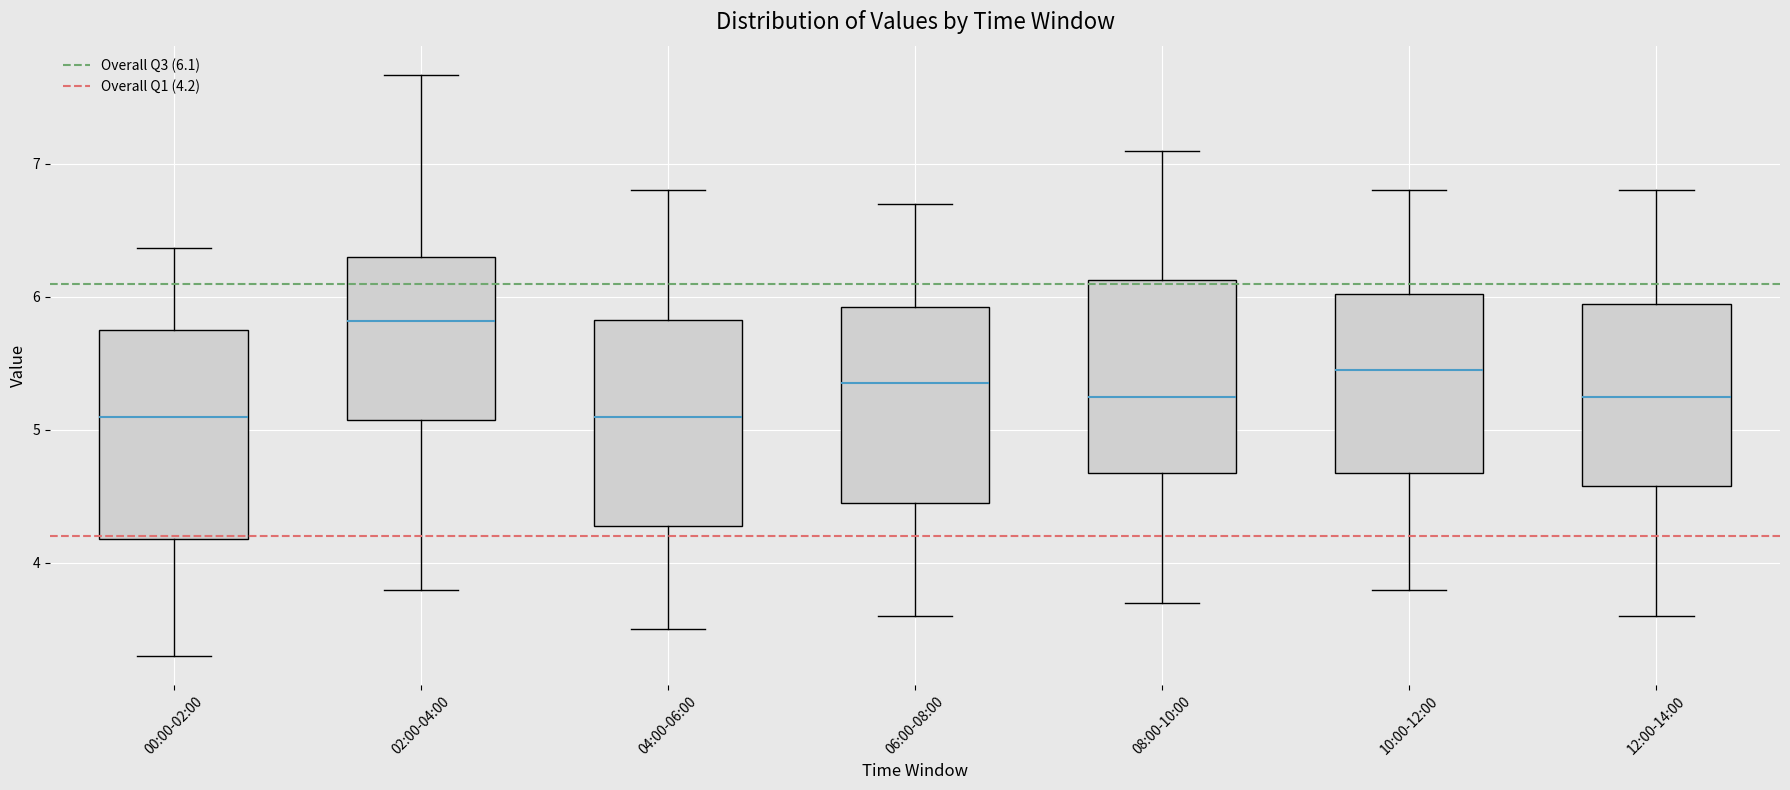

Reading left to right, read every box against the y-axis: the position of its median line, the range the box covers, and the ends of its whiskers. The values are not printed on the chart, so give them approximately, as read against the axis.

00:00-02:00: median 5.1, box 4.2 to 5.7, whiskers 3.3 to 6.4
02:00-04:00: median 5.8, box 5.1 to 6.3, whiskers 3.8 to 7.7
04:00-06:00: median 5.1, box 4.3 to 5.8, whiskers 3.5 to 6.8
06:00-08:00: median 5.4, box 4.5 to 5.9, whiskers 3.6 to 6.7
08:00-10:00: median 5.3, box 4.7 to 6.1, whiskers 3.7 to 7.1
10:00-12:00: median 5.5, box 4.7 to 6.0, whiskers 3.8 to 6.8
12:00-14:00: median 5.3, box 4.6 to 6.0, whiskers 3.6 to 6.8